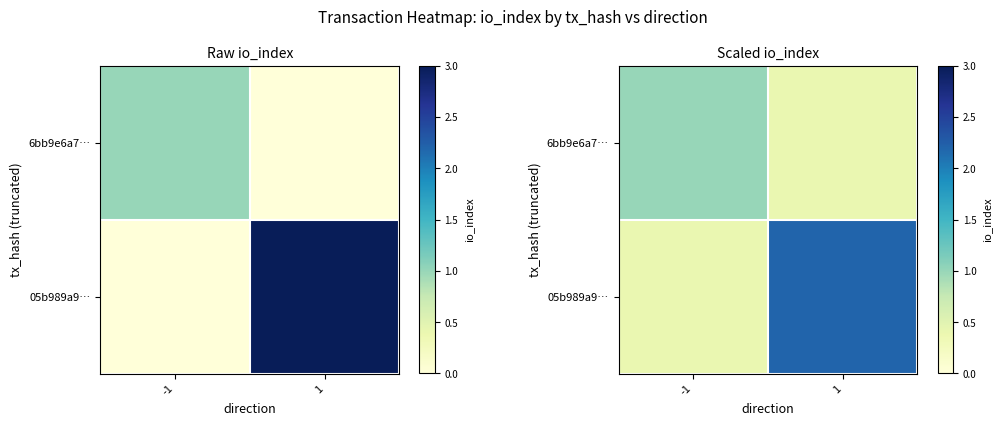

What is the total value across all series at 1?

2.6